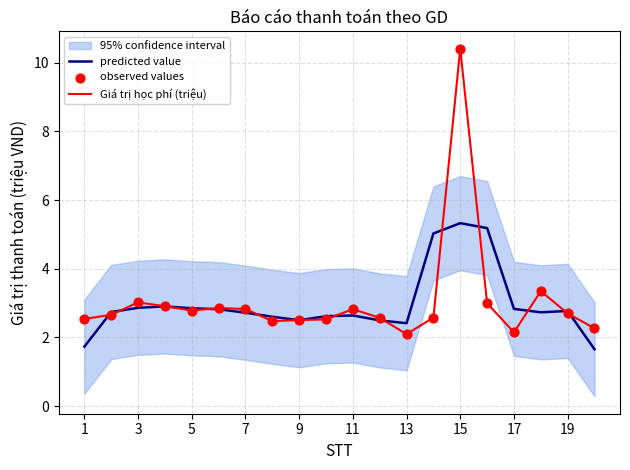

Which series has the largest total across all categories?

Giá trị học phí (triệu)